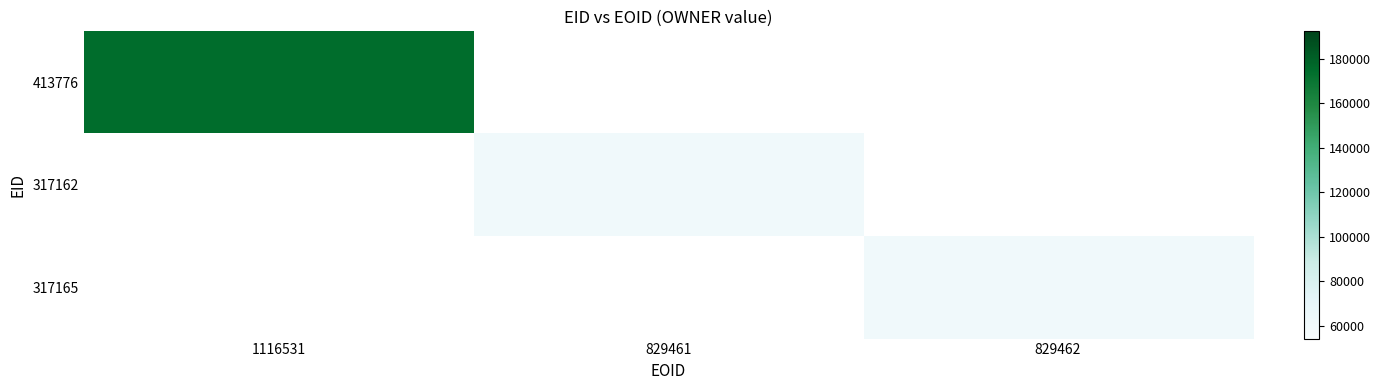

How many distinct data groups are displayed?

3